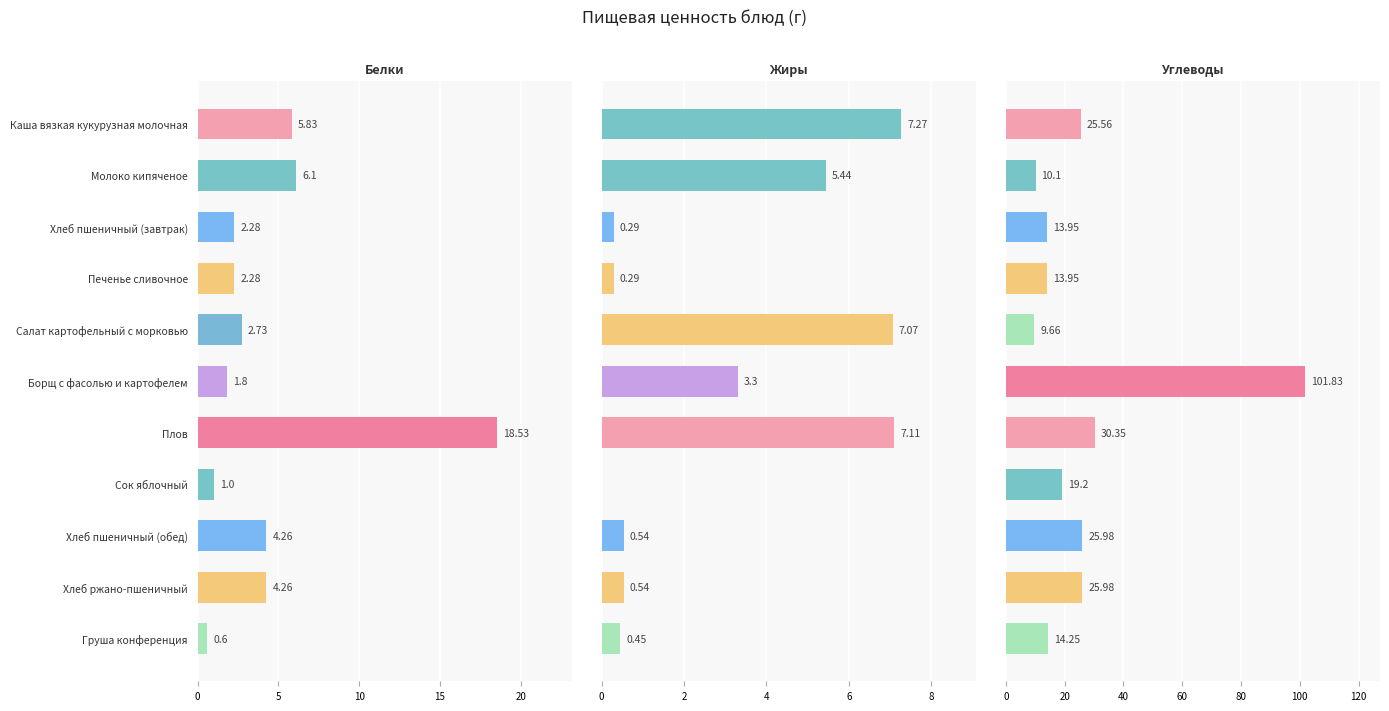

What is the value of the Белки bar at the 8th from the left?

1.0